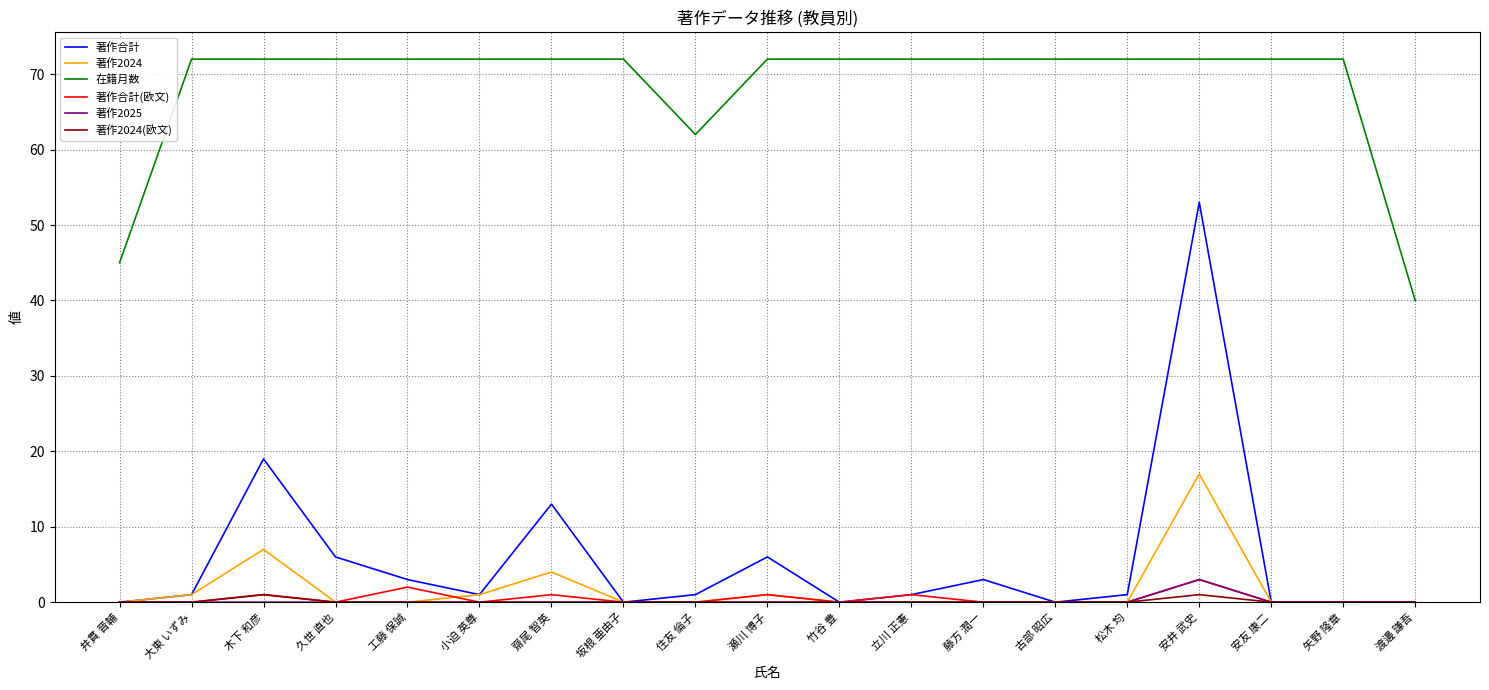

True or false: 在籍月数 and 著作2024 cross at least once.

False